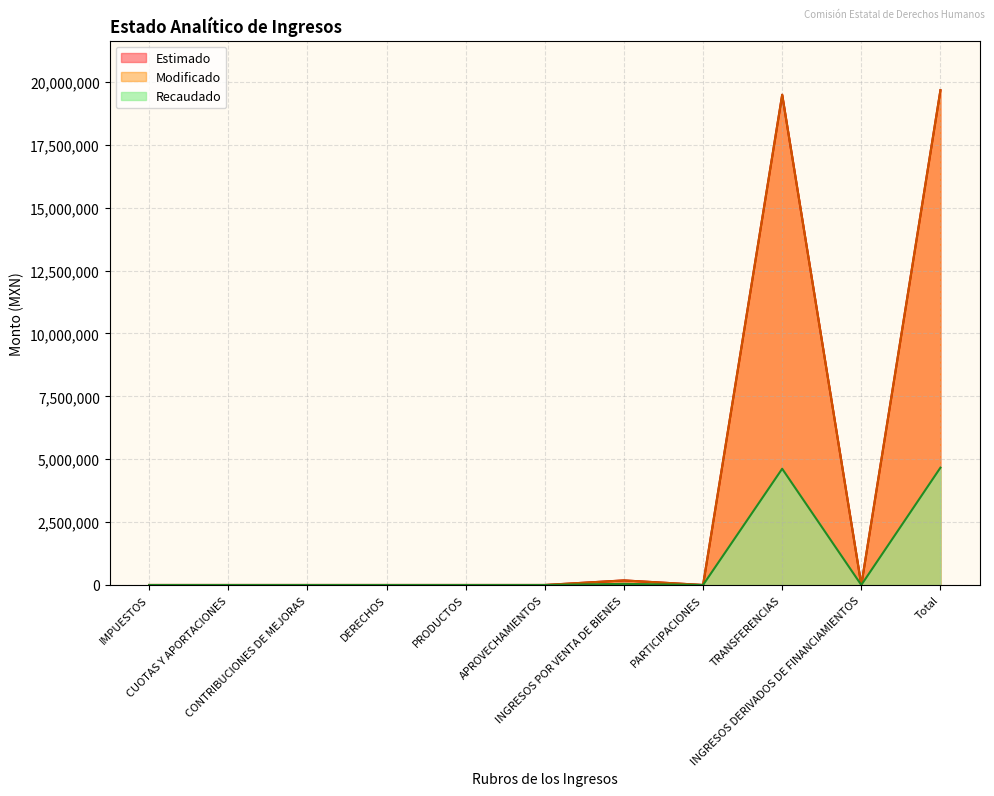

True or false: Estimado and Modificado intersect in this chart.

False